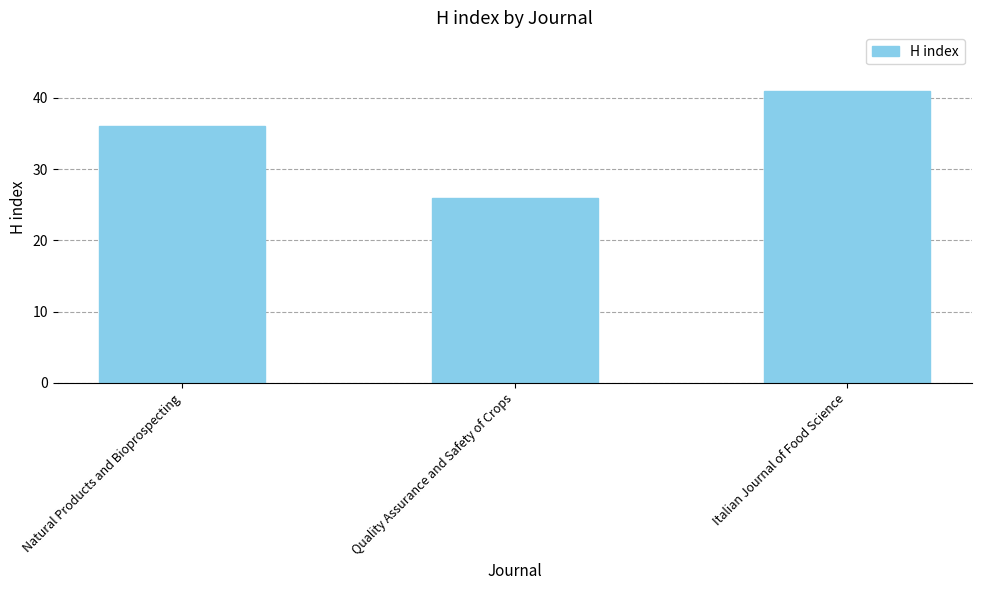

At which category does the chart reach its minimum across all series?

Quality Assurance and Safety of Crops